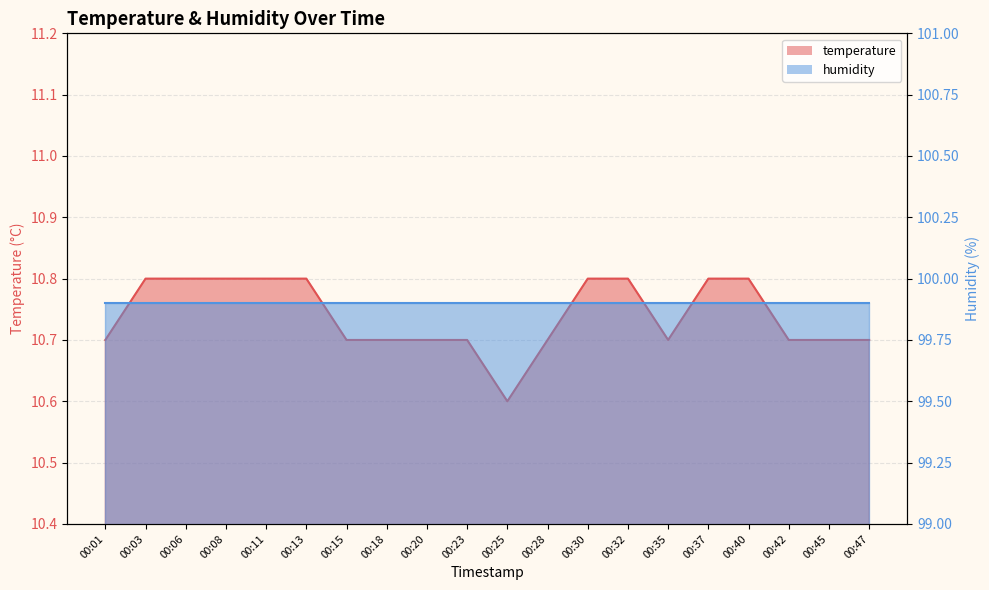

Read the value at 00:13.

10.8